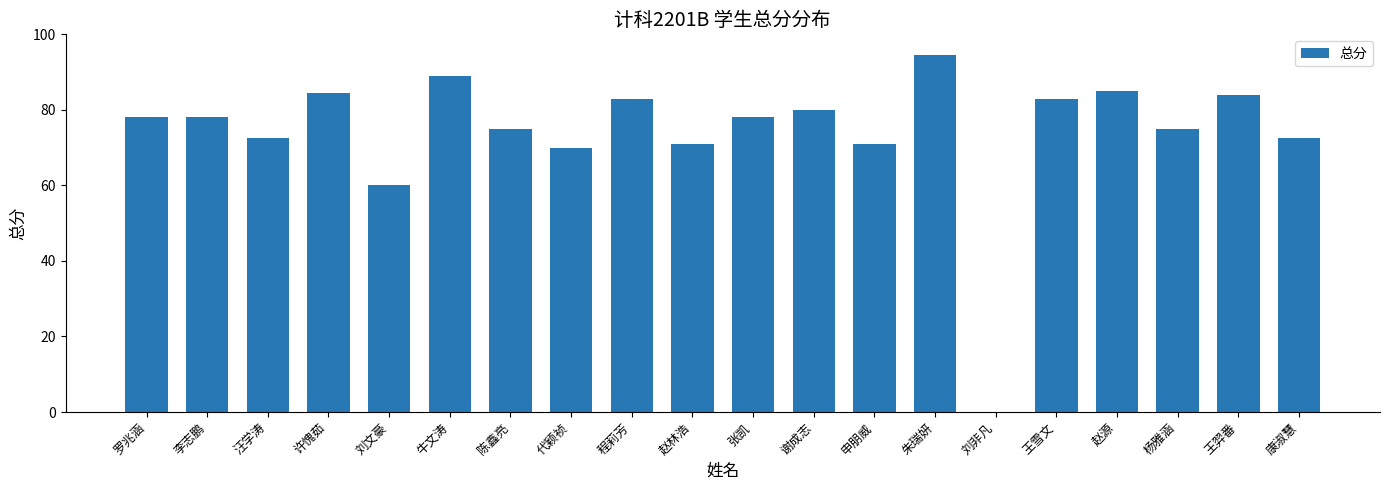

What is the maximum value shown in the chart?

94.5